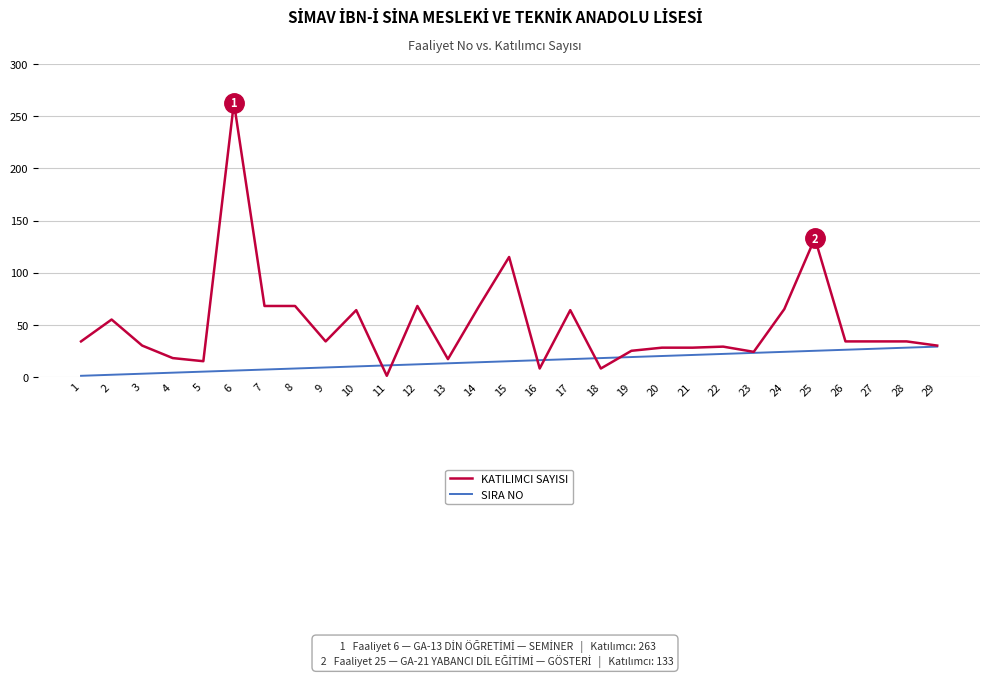

Which category has the lowest value in the KATILIMCI SAYISI series?

11